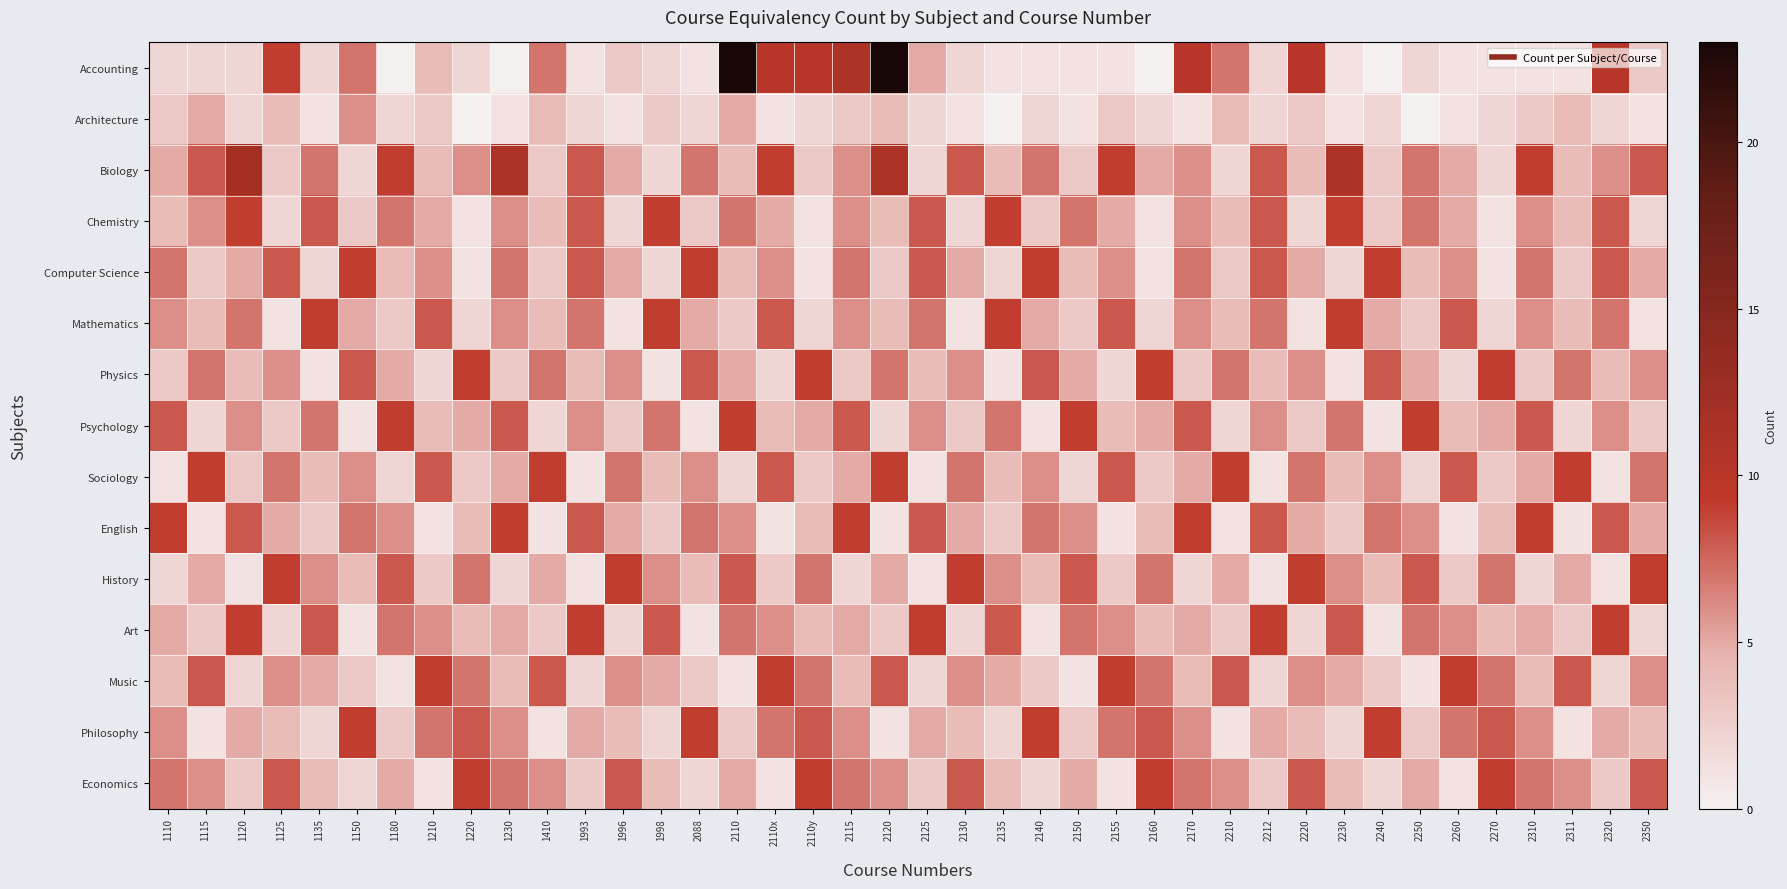

Reading left to right, extract all data points from this chart.

Accounting: 1110=2	1115=2	1120=2	1125=9	1135=2	1150=7	1180=0	1210=4	1220=2	1230=0	1410=7	1993=1	1996=3	1998=2	2088=1	2110=23	2110x=10	2110y=10	2115=11	2120=23	2125=5	2130=2	2135=1	2140=1	2150=1	2155=1	2160=0	2170=10	2210=7	2212=2	2220=10	2230=1	2240=0	2250=2	2260=1	2270=1	2310=1	2311=1	2320=10	2350=3
Architecture: 1110=3	1115=5	1120=2	1125=4	1135=1	1150=6	1180=2	1210=3	1220=0	1230=1	1410=4	1993=2	1996=1	1998=3	2088=2	2110=5	2110x=1	2110y=2	2115=3	2120=4	2125=2	2130=1	2135=0	2140=2	2150=1	2155=3	2160=2	2170=1	2210=4	2212=2	2220=3	2230=1	2240=2	2250=0	2260=1	2270=2	2310=3	2311=4	2320=2	2350=1
Biology: 1110=5	1115=8	1120=12	1125=3	1135=7	1150=2	1180=9	1210=4	1220=6	1230=11	1410=3	1993=8	1996=5	1998=2	2088=7	2110=4	2110x=9	2110y=3	2115=6	2120=11	2125=2	2130=8	2135=4	2140=7	2150=3	2155=9	2160=5	2170=6	2210=2	2212=8	2220=4	2230=11	2240=3	2250=7	2260=5	2270=2	2310=9	2311=4	2320=6	2350=8
Chemistry: 1110=4	1115=6	1120=9	1125=2	1135=8	1150=3	1180=7	1210=5	1220=1	1230=6	1410=4	1993=8	1996=2	1998=9	2088=3	2110=7	2110x=5	2110y=1	2115=6	2120=4	2125=8	2130=2	2135=9	2140=3	2150=7	2155=5	2160=1	2170=6	2210=4	2212=8	2220=2	2230=9	2240=3	2250=7	2260=5	2270=1	2310=6	2311=4	2320=8	2350=2
Computer Science: 1110=7	1115=3	1120=5	1125=8	1135=2	1150=9	1180=4	1210=6	1220=1	1230=7	1410=3	1993=8	1996=5	1998=2	2088=9	2110=4	2110x=6	2110y=1	2115=7	2120=3	2125=8	2130=5	2135=2	2140=9	2150=4	2155=6	2160=1	2170=7	2210=3	2212=8	2220=5	2230=2	2240=9	2250=4	2260=6	2270=1	2310=7	2311=3	2320=8	2350=5
Mathematics: 1110=6	1115=4	1120=7	1125=1	1135=9	1150=5	1180=3	1210=8	1220=2	1230=6	1410=4	1993=7	1996=1	1998=9	2088=5	2110=3	2110x=8	2110y=2	2115=6	2120=4	2125=7	2130=1	2135=9	2140=5	2150=3	2155=8	2160=2	2170=6	2210=4	2212=7	2220=1	2230=9	2240=5	2250=3	2260=8	2270=2	2310=6	2311=4	2320=7	2350=1
Physics: 1110=3	1115=7	1120=4	1125=6	1135=1	1150=8	1180=5	1210=2	1220=9	1230=3	1410=7	1993=4	1996=6	1998=1	2088=8	2110=5	2110x=2	2110y=9	2115=3	2120=7	2125=4	2130=6	2135=1	2140=8	2150=5	2155=2	2160=9	2170=3	2210=7	2212=4	2220=6	2230=1	2240=8	2250=5	2260=2	2270=9	2310=3	2311=7	2320=4	2350=6
Psychology: 1110=8	1115=2	1120=6	1125=3	1135=7	1150=1	1180=9	1210=4	1220=5	1230=8	1410=2	1993=6	1996=3	1998=7	2088=1	2110=9	2110x=4	2110y=5	2115=8	2120=2	2125=6	2130=3	2135=7	2140=1	2150=9	2155=4	2160=5	2170=8	2210=2	2212=6	2220=3	2230=7	2240=1	2250=9	2260=4	2270=5	2310=8	2311=2	2320=6	2350=3
Sociology: 1110=1	1115=9	1120=3	1125=7	1135=4	1150=6	1180=2	1210=8	1220=3	1230=5	1410=9	1993=1	1996=7	1998=4	2088=6	2110=2	2110x=8	2110y=3	2115=5	2120=9	2125=1	2130=7	2135=4	2140=6	2150=2	2155=8	2160=3	2170=5	2210=9	2212=1	2220=7	2230=4	2240=6	2250=2	2260=8	2270=3	2310=5	2311=9	2320=1	2350=7
English: 1110=9	1115=1	1120=8	1125=5	1135=3	1150=7	1180=6	1210=1	1220=4	1230=9	1410=1	1993=8	1996=5	1998=3	2088=7	2110=6	2110x=1	2110y=4	2115=9	2120=1	2125=8	2130=5	2135=3	2140=7	2150=6	2155=1	2160=4	2170=9	2210=1	2212=8	2220=5	2230=3	2240=7	2250=6	2260=1	2270=4	2310=9	2311=1	2320=8	2350=5
History: 1110=2	1115=5	1120=1	1125=9	1135=6	1150=4	1180=8	1210=3	1220=7	1230=2	1410=5	1993=1	1996=9	1998=6	2088=4	2110=8	2110x=3	2110y=7	2115=2	2120=5	2125=1	2130=9	2135=6	2140=4	2150=8	2155=3	2160=7	2170=2	2210=5	2212=1	2220=9	2230=6	2240=4	2250=8	2260=3	2270=7	2310=2	2311=5	2320=1	2350=9
Art: 1110=5	1115=3	1120=9	1125=2	1135=8	1150=1	1180=7	1210=6	1220=4	1230=5	1410=3	1993=9	1996=2	1998=8	2088=1	2110=7	2110x=6	2110y=4	2115=5	2120=3	2125=9	2130=2	2135=8	2140=1	2150=7	2155=6	2160=4	2170=5	2210=3	2212=9	2220=2	2230=8	2240=1	2250=7	2260=6	2270=4	2310=5	2311=3	2320=9	2350=2
Music: 1110=4	1115=8	1120=2	1125=6	1135=5	1150=3	1180=1	1210=9	1220=7	1230=4	1410=8	1993=2	1996=6	1998=5	2088=3	2110=1	2110x=9	2110y=7	2115=4	2120=8	2125=2	2130=6	2135=5	2140=3	2150=1	2155=9	2160=7	2170=4	2210=8	2212=2	2220=6	2230=5	2240=3	2250=1	2260=9	2270=7	2310=4	2311=8	2320=2	2350=6
Philosophy: 1110=6	1115=1	1120=5	1125=4	1135=2	1150=9	1180=3	1210=7	1220=8	1230=6	1410=1	1993=5	1996=4	1998=2	2088=9	2110=3	2110x=7	2110y=8	2115=6	2120=1	2125=5	2130=4	2135=2	2140=9	2150=3	2155=7	2160=8	2170=6	2210=1	2212=5	2220=4	2230=2	2240=9	2250=3	2260=7	2270=8	2310=6	2311=1	2320=5	2350=4
Economics: 1110=7	1115=6	1120=3	1125=8	1135=4	1150=2	1180=5	1210=1	1220=9	1230=7	1410=6	1993=3	1996=8	1998=4	2088=2	2110=5	2110x=1	2110y=9	2115=7	2120=6	2125=3	2130=8	2135=4	2140=2	2150=5	2155=1	2160=9	2170=7	2210=6	2212=3	2220=8	2230=4	2240=2	2250=5	2260=1	2270=9	2310=7	2311=6	2320=3	2350=8